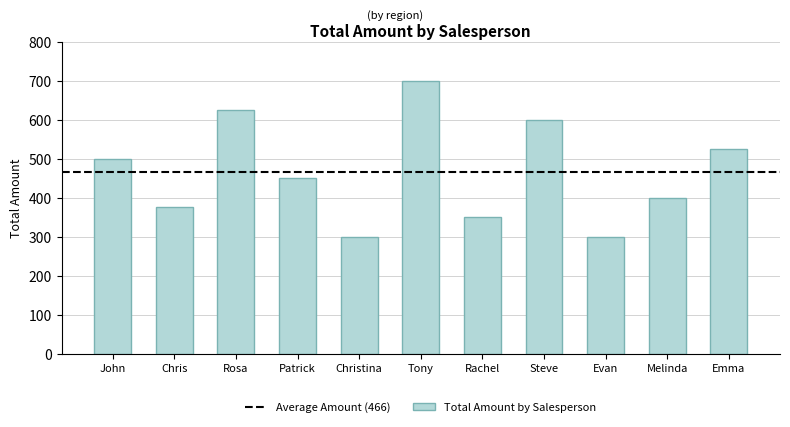

Does the chart contain stacked bars?

No